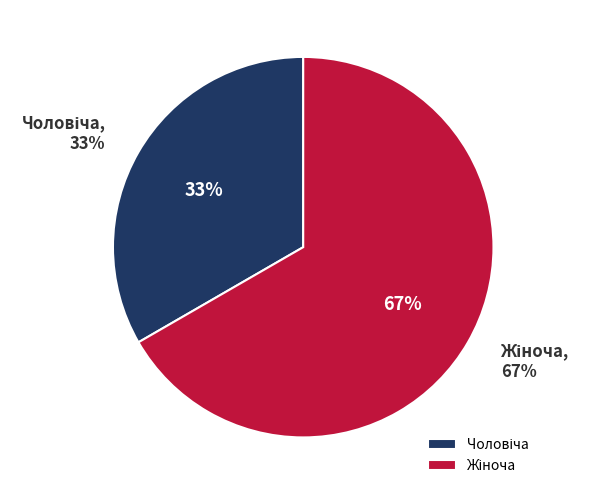

True or false: Чоловіча accounts for 39% of the total.

False